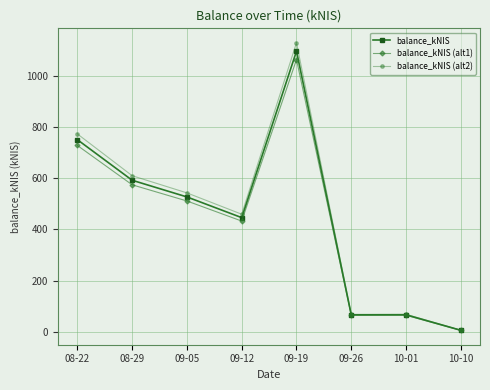

At which category does balance_kNIS reach its first local peak?

09-19